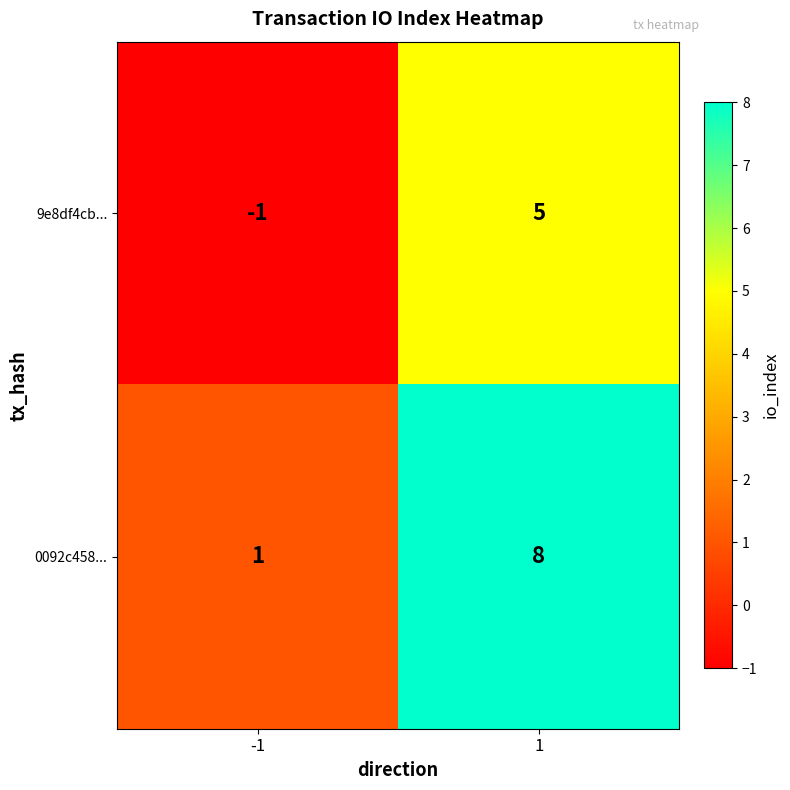

Is it true that 9e8df4cb... equals 5 at 1?

True